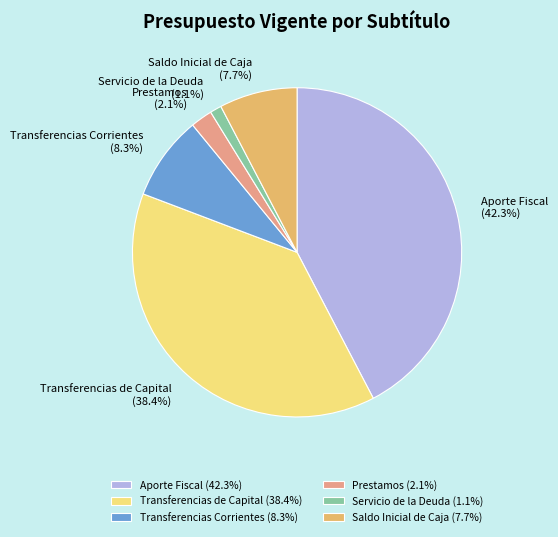

Is there a majority slice in this chart?

No